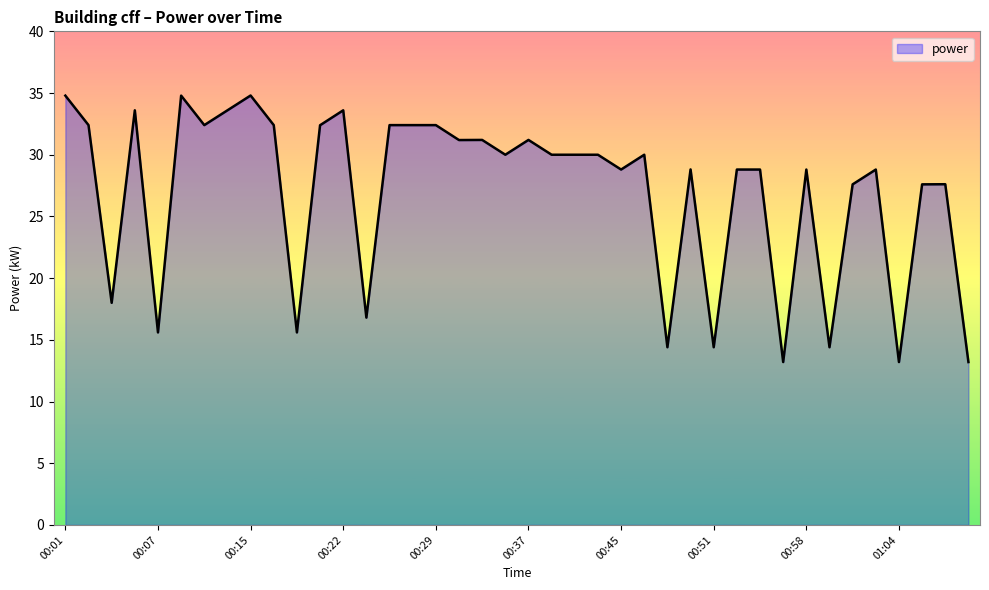

What is the greatest value displayed?

34.8